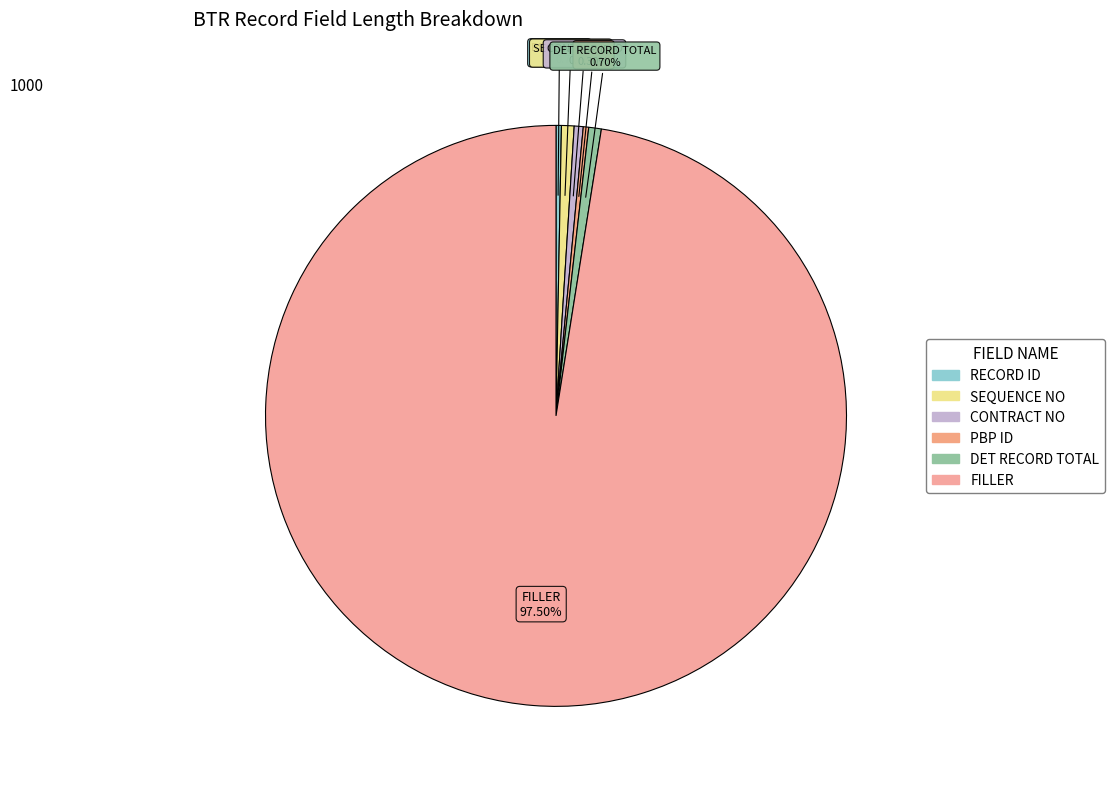

Which slice is the largest?

FILLER